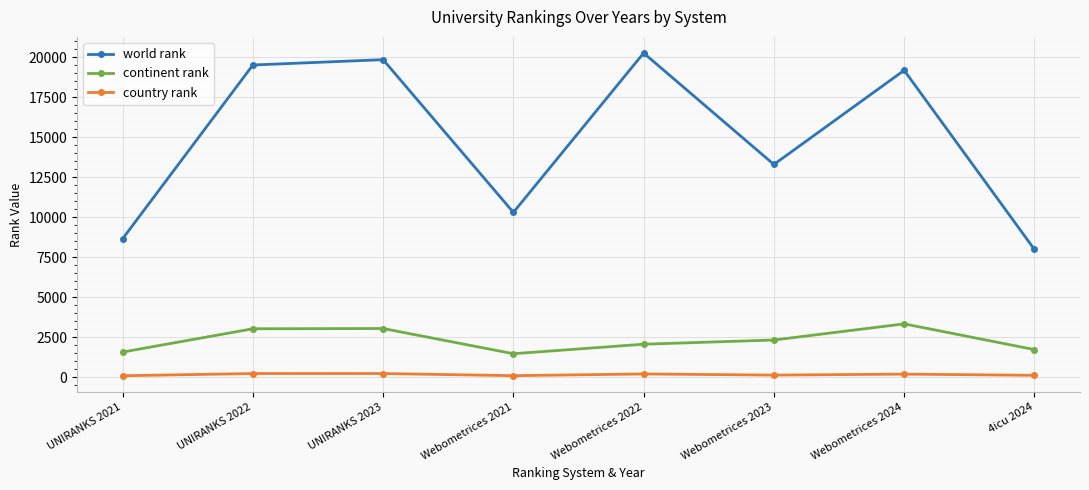

At how many categories does at least one series exceed 2816?

8